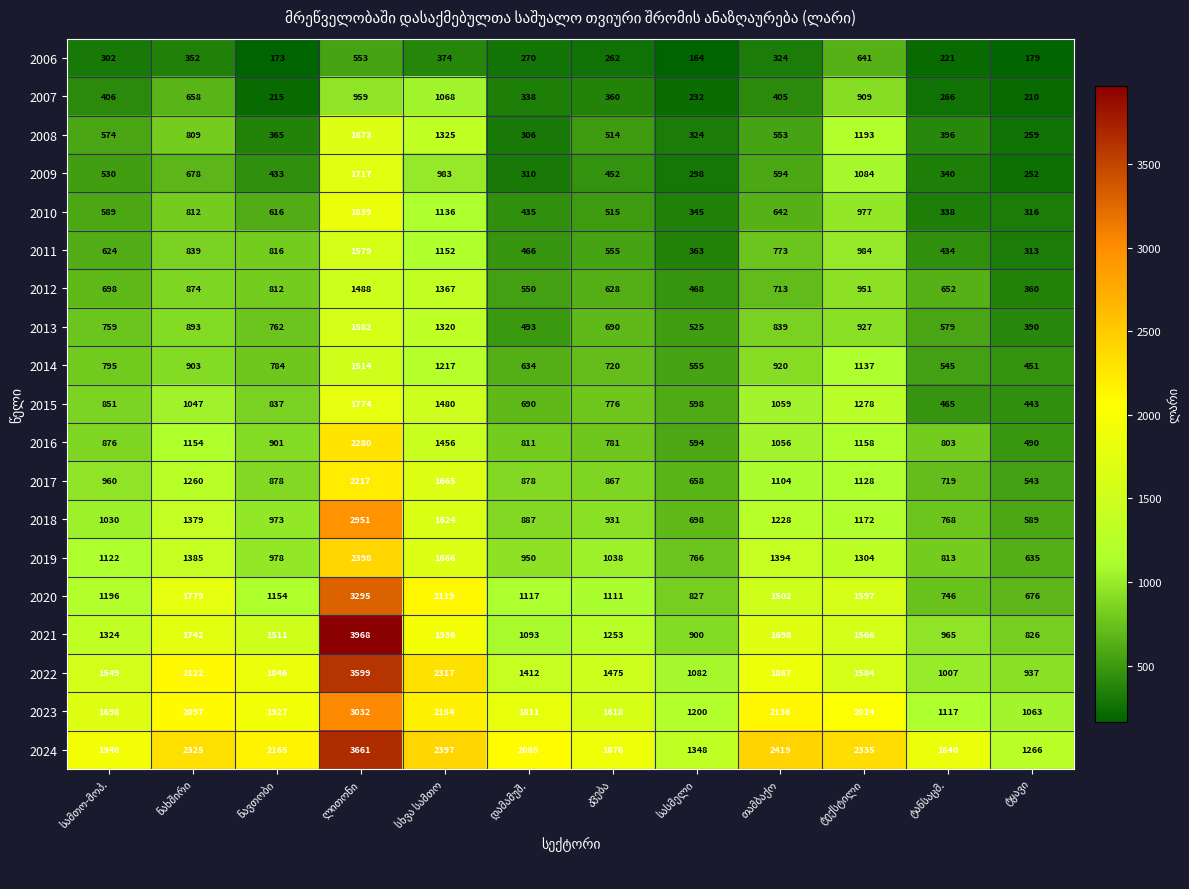

Which series has the largest range (max minus min)?

2021